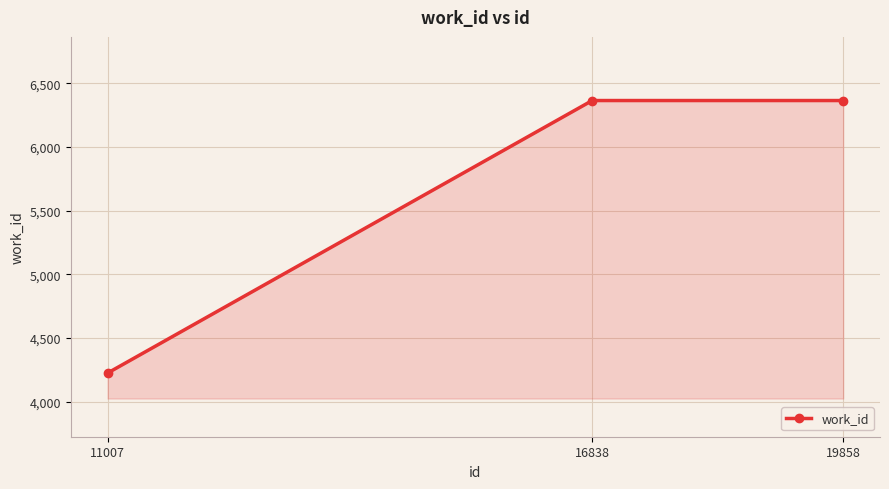

Approximately how many times larger is the value at 16838 compared to 11007?

1.5